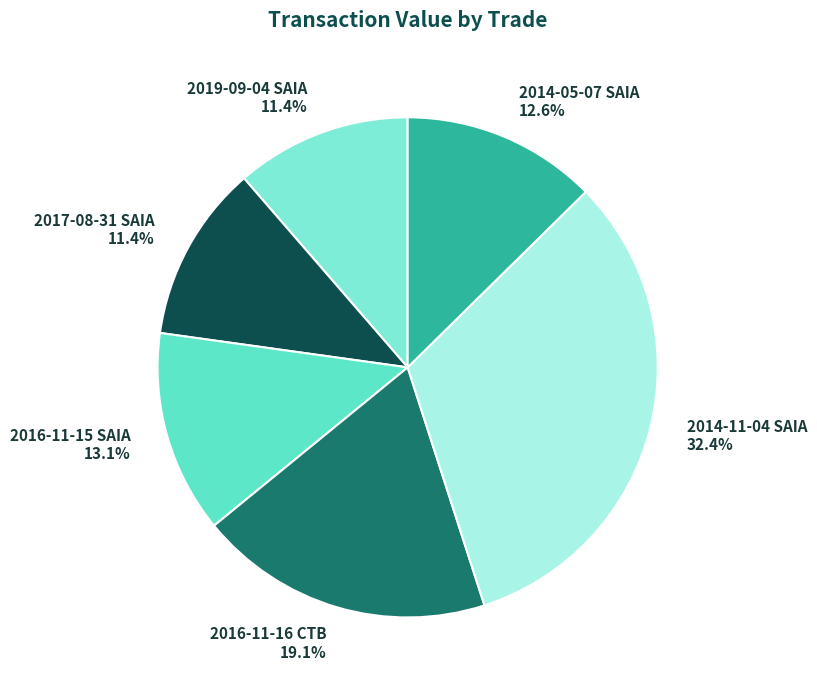

Between 2019-09-04 SAIA and 2016-11-15 SAIA, which is larger?

2016-11-15 SAIA